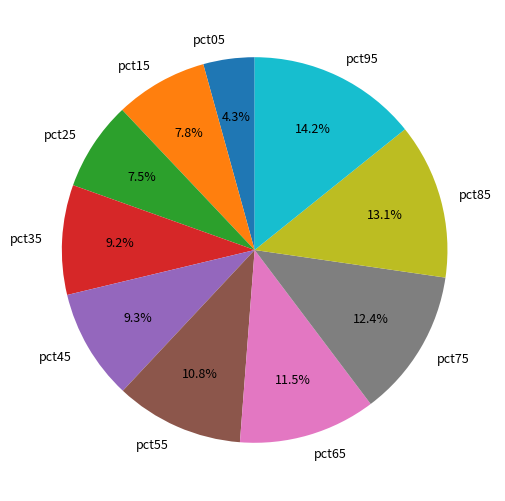

To the nearest percent, what is the difference between the largest and smallest slice percentages?

10%